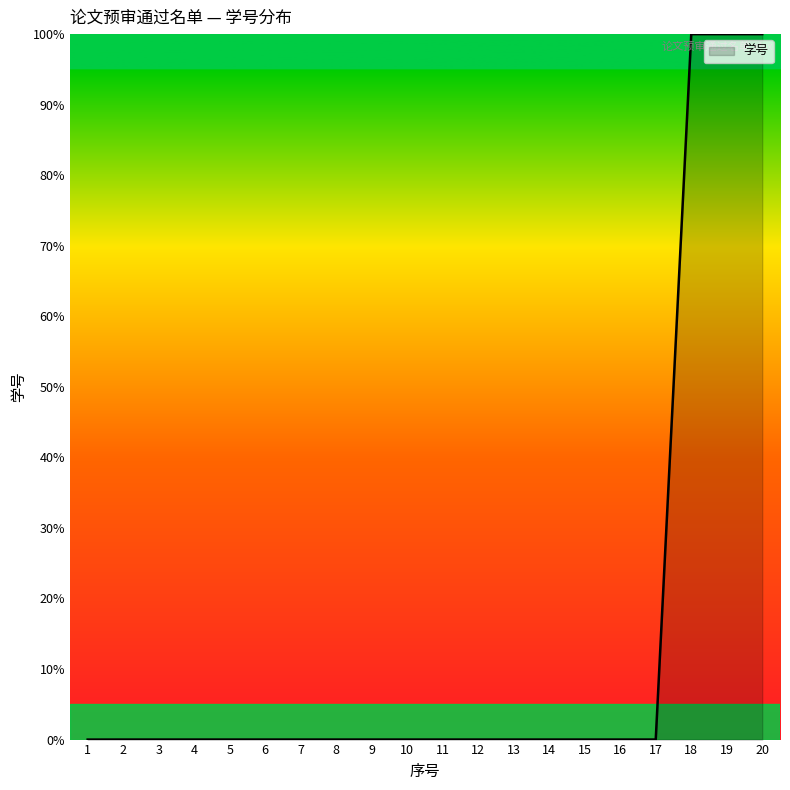

The chart shows a value of 0.0 at 10. True or false?

True